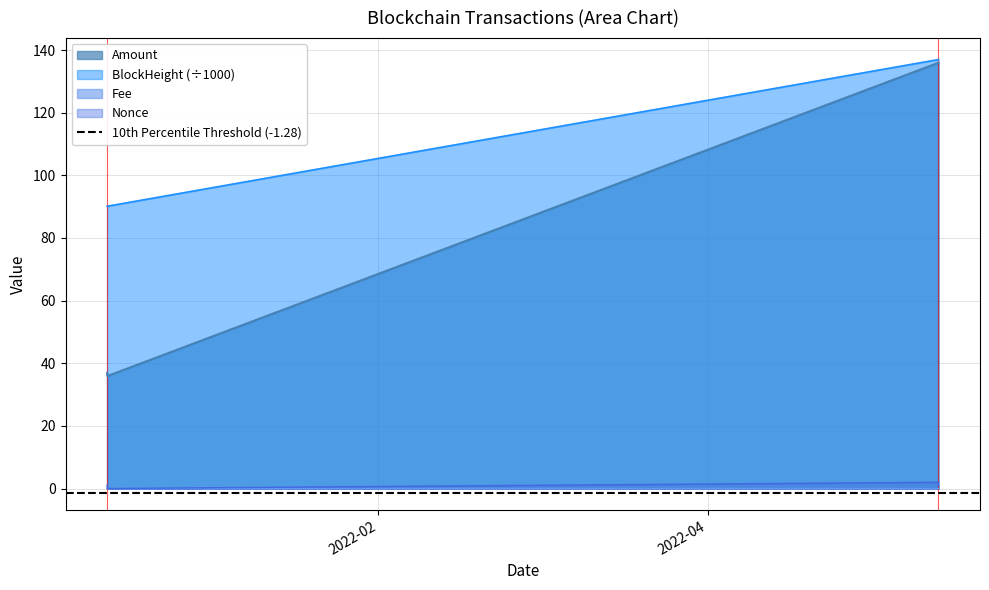

List the series in order of their peak value, lowest first.

Fee, Nonce, Amount, BlockHeight